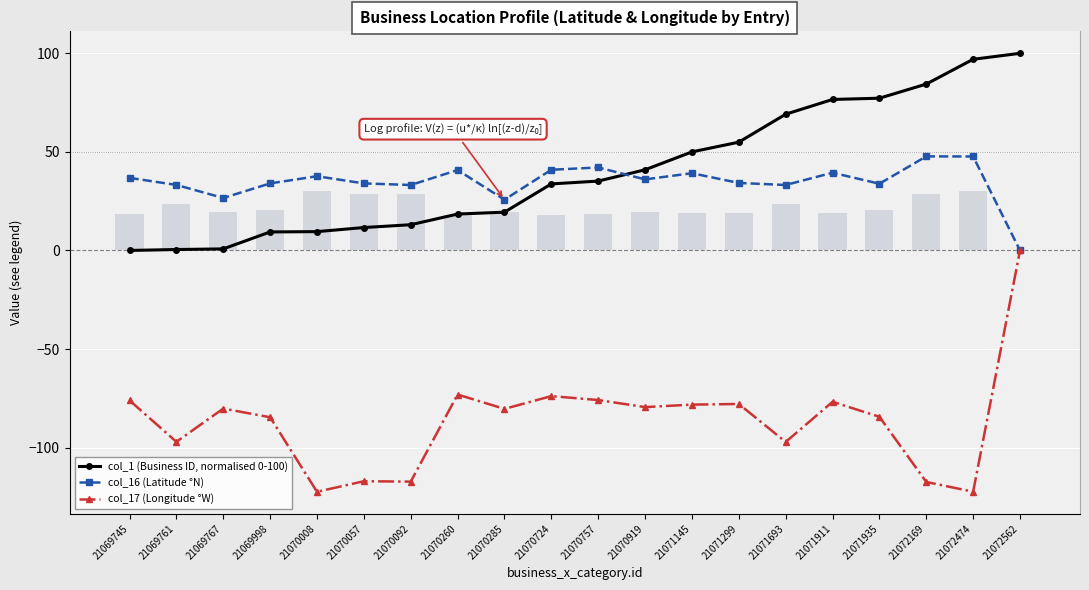

What is the difference between the maximum and minimum values in the col_1 (Business ID, normalised 0-100) series?

100.0